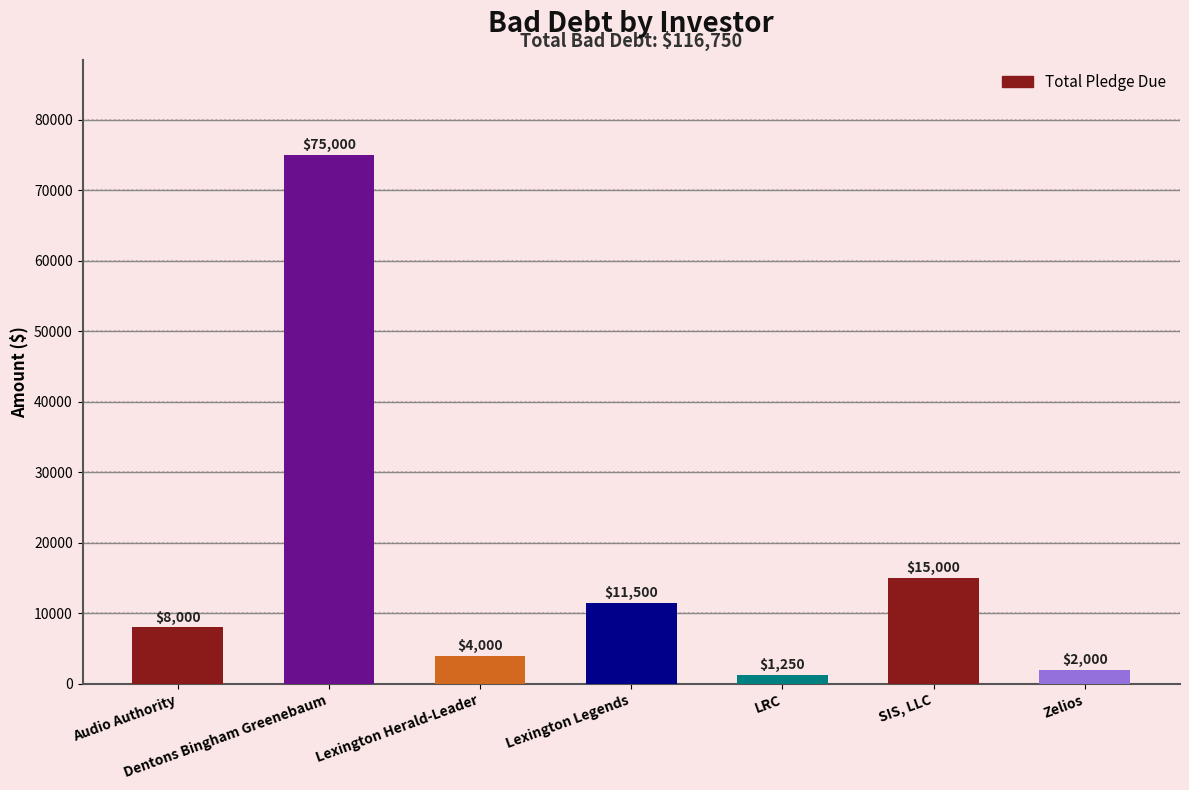

What is the difference between the maximum and second lowest values?

73000